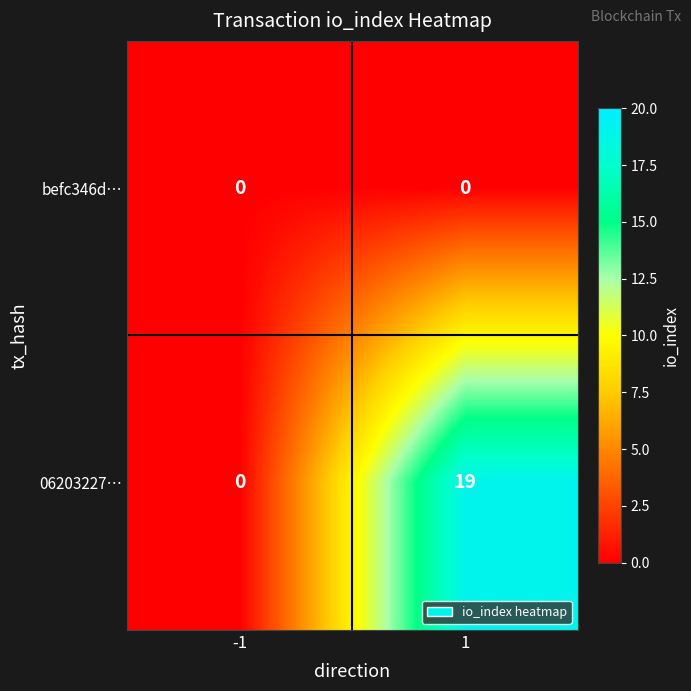

Reading left to right, list all the values displayed in this chart.

befc346d…: -1=0	1=0
06203227…: -1=0	1=19